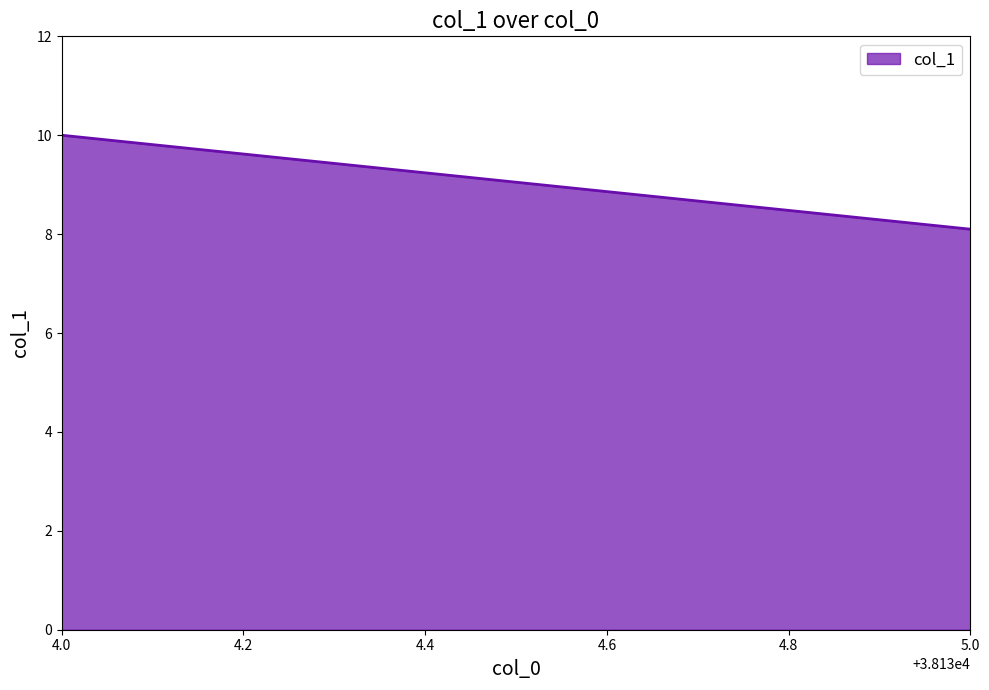

What is the change in value from 38134 to 38135?

-1.9